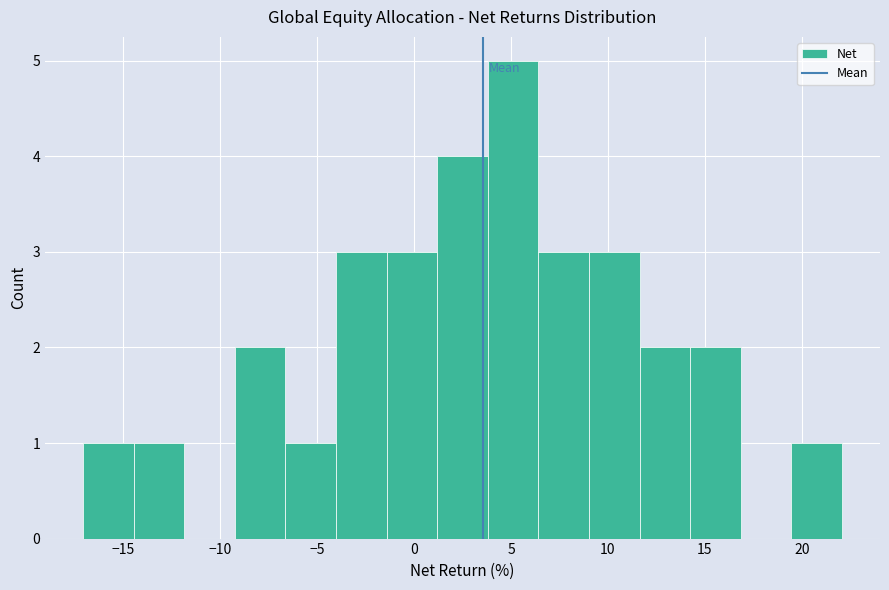

Reading left to right, transcribe this chart: for each bar, give the range it covers on the x-axis and its height. Neither the bar edges nor the heights are printed on the chart, so give them approximately, as read against the axes.

-17.0 to -14.5: 1
-14.5 to -12.0: 1
-12.0 to -9.0: 0
-9.0 to -6.5: 2
-6.5 to -4.0: 1
-4.0 to -1.5: 3
-1.5 to 1.0: 3
1.0 to 4.0: 4
4.0 to 6.5: 5
6.5 to 9.0: 3
9.0 to 11.5: 3
11.5 to 14.0: 2
14.0 to 17.0: 2
17.0 to 19.5: 0
19.5 to 22.0: 1